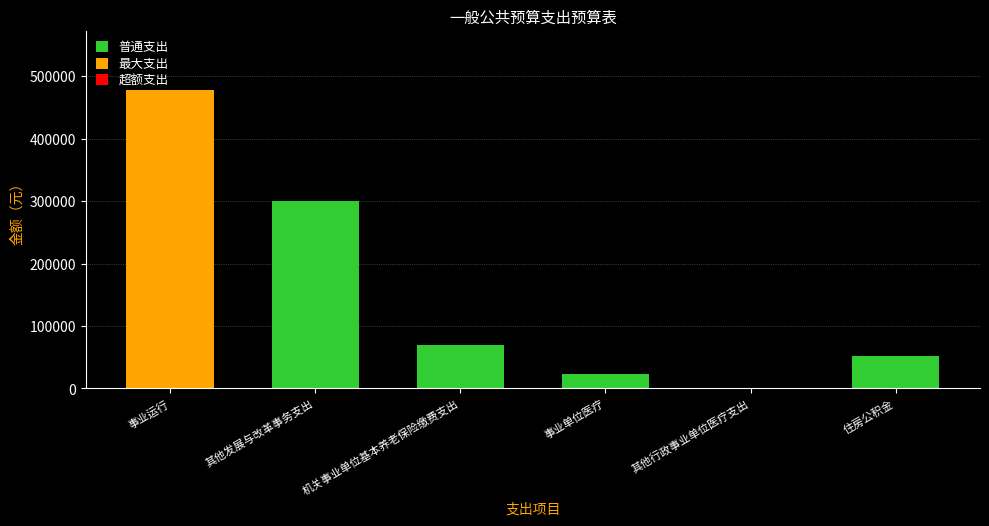

At which category does the chart reach its peak across all series?

事业运行